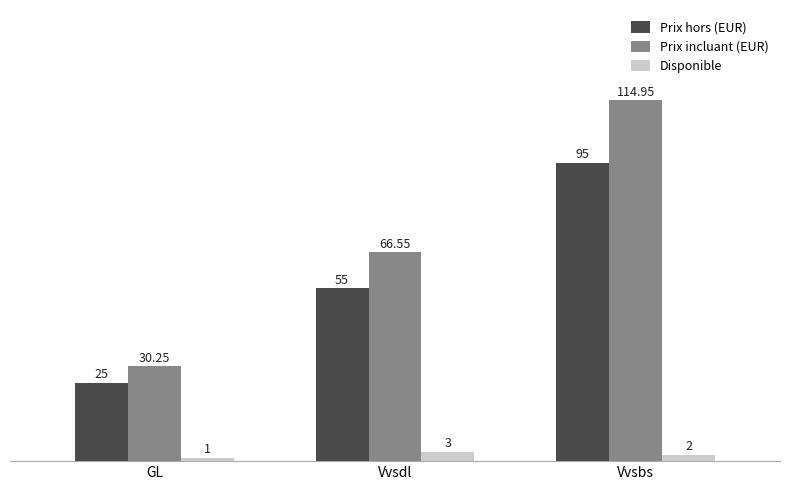

What is the sum of the Prix incluant (EUR) values at Vvsdl and GL?

96.8